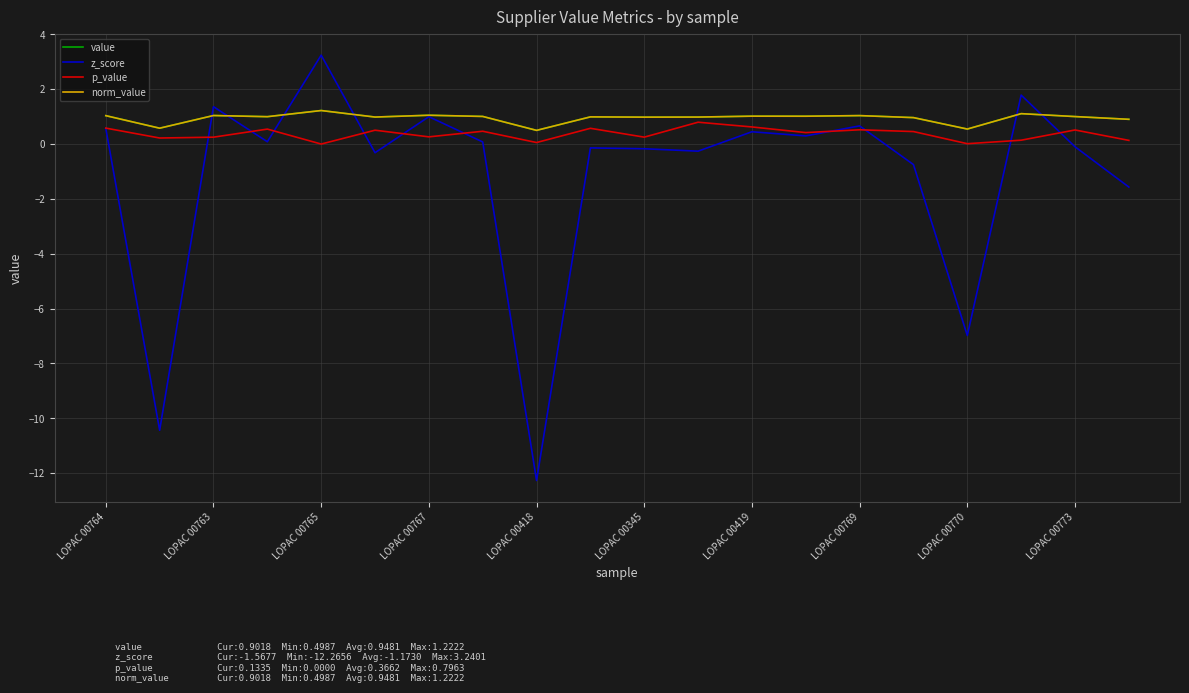

Reading left to right, extract all data points from this chart.

value: 1.0	0.6	1.0	1.0	1.2	1.0	1.1	1.0	0.5	1.0	1.0	1.0	1.0	1.0	1.0	1.0	0.5	1.1	1.0	0.9
z_score: 0.6	-10.4	1.4	0.1	3.2	-0.3	1.0	0.1	-12.3	-0.1	-0.2	-0.3	0.4	0.3	0.7	-0.7	-7.0	1.8	-0.1	-1.6
p_value: 0.6	0.2	0.3	0.5	0.0	0.5	0.3	0.5	0.1	0.6	0.3	0.8	0.6	0.4	0.5	0.5	0.0	0.1	0.5	0.1
norm_value: 1.0	0.6	1.0	1.0	1.2	1.0	1.1	1.0	0.5	1.0	1.0	1.0	1.0	1.0	1.0	1.0	0.5	1.1	1.0	0.9